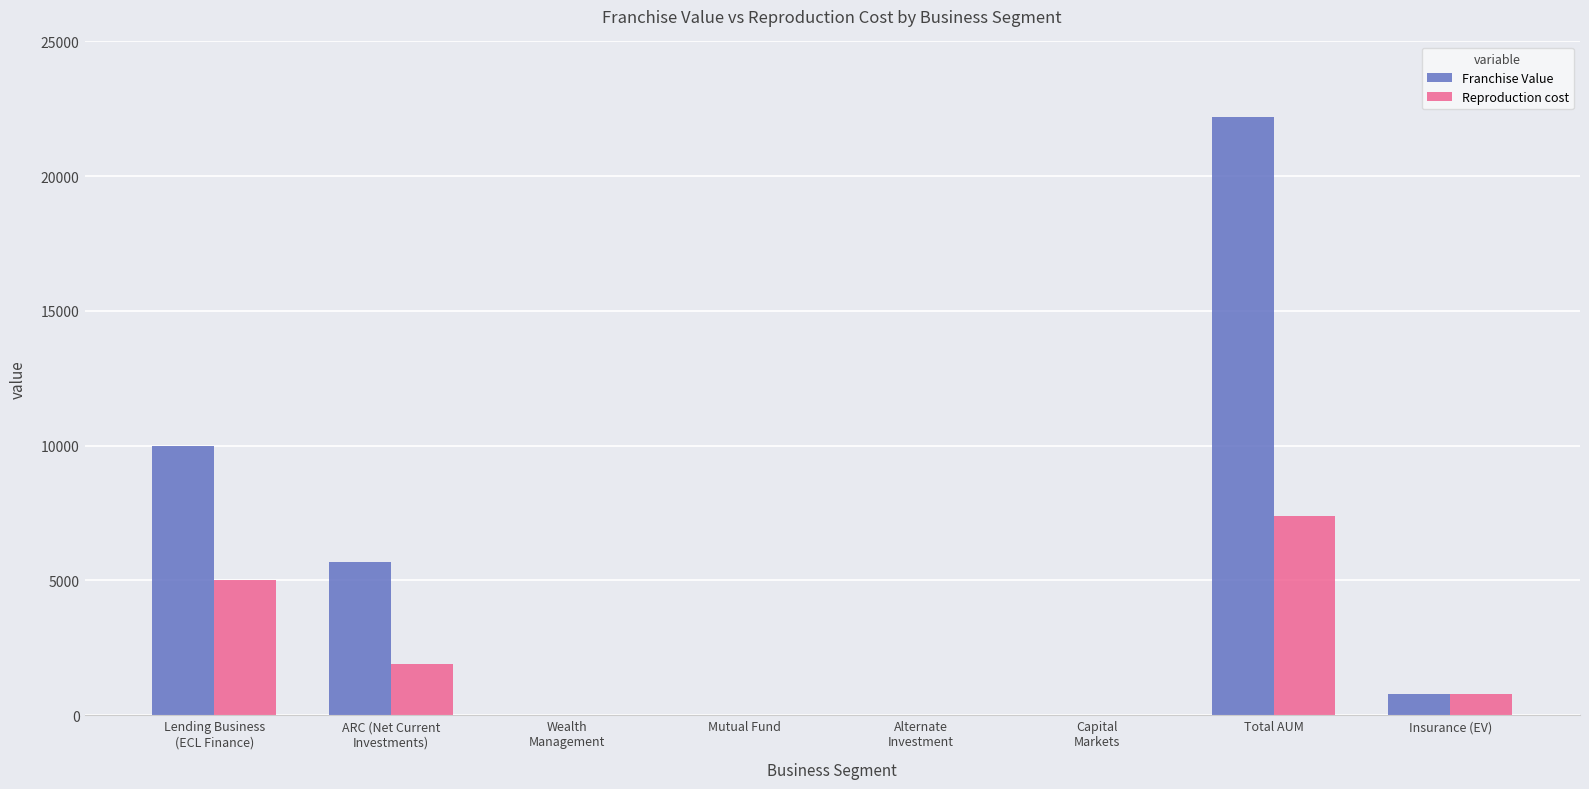

Which series has the largest total across all categories?

Franchise Value